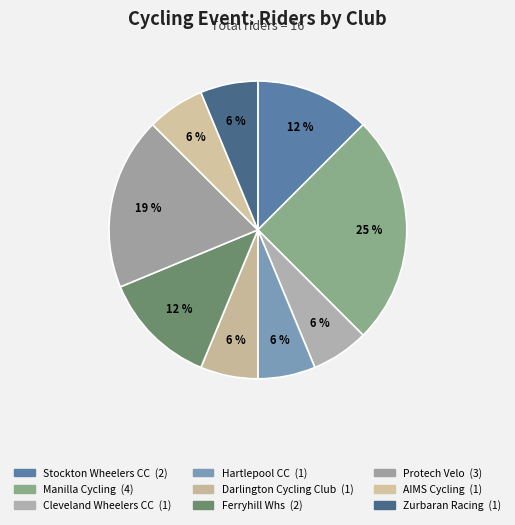

Does any single category account for the majority?

No